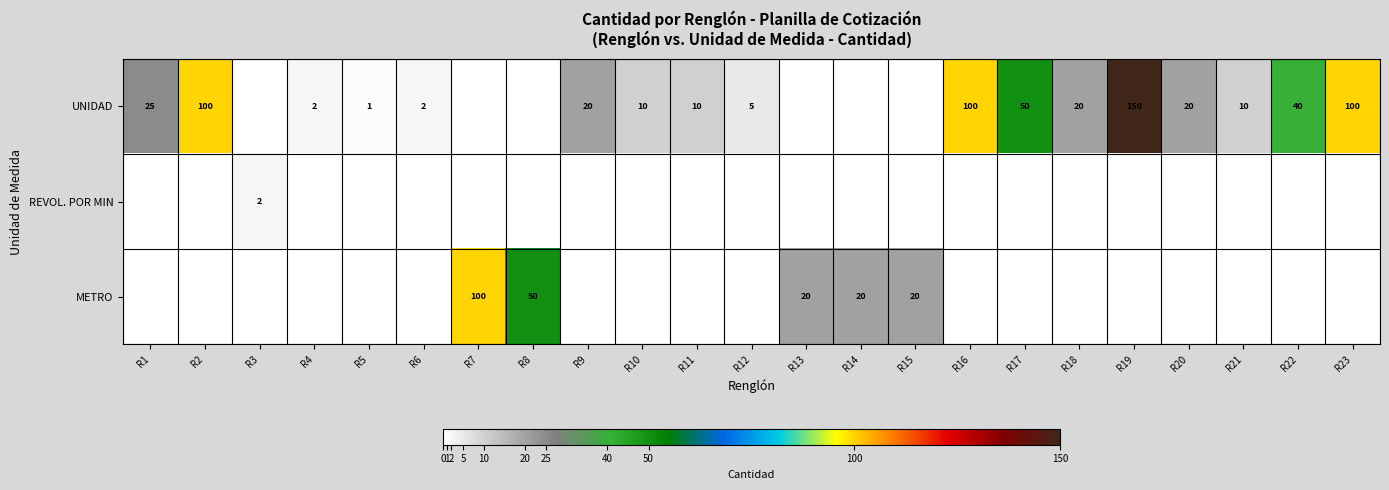

True or false: UNIDAD has a value of 100 at R23.

True